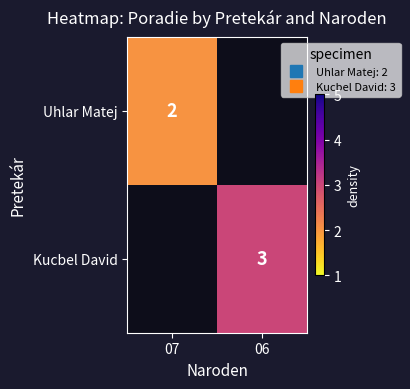

Rank the series at 06 from lowest to highest value.

Uhlar Matej, Kucbel David